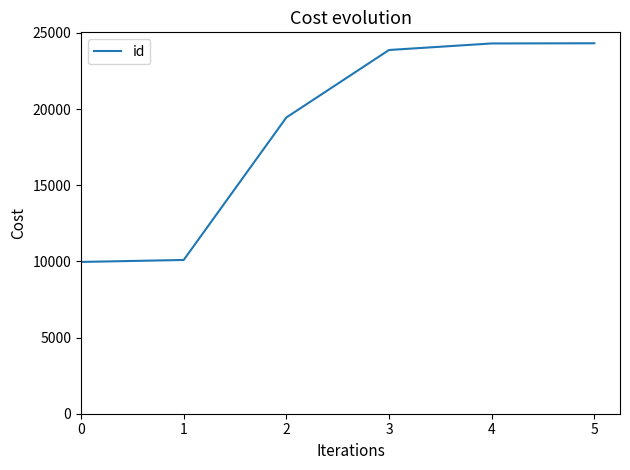

What is the difference between the values at 1 and 5?

14228